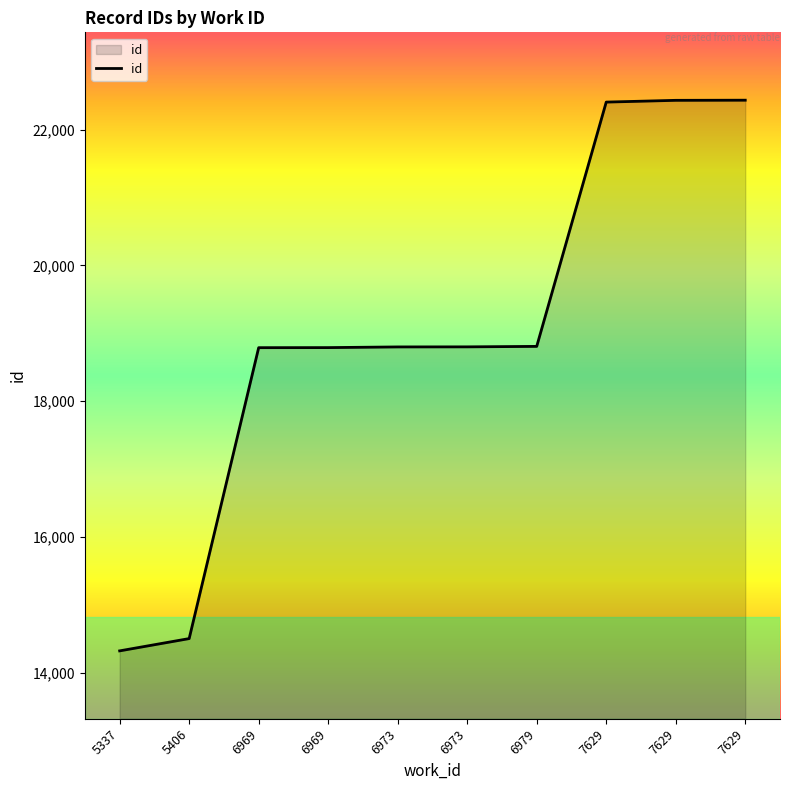

Is this an area chart (filled region under the line)?

Yes